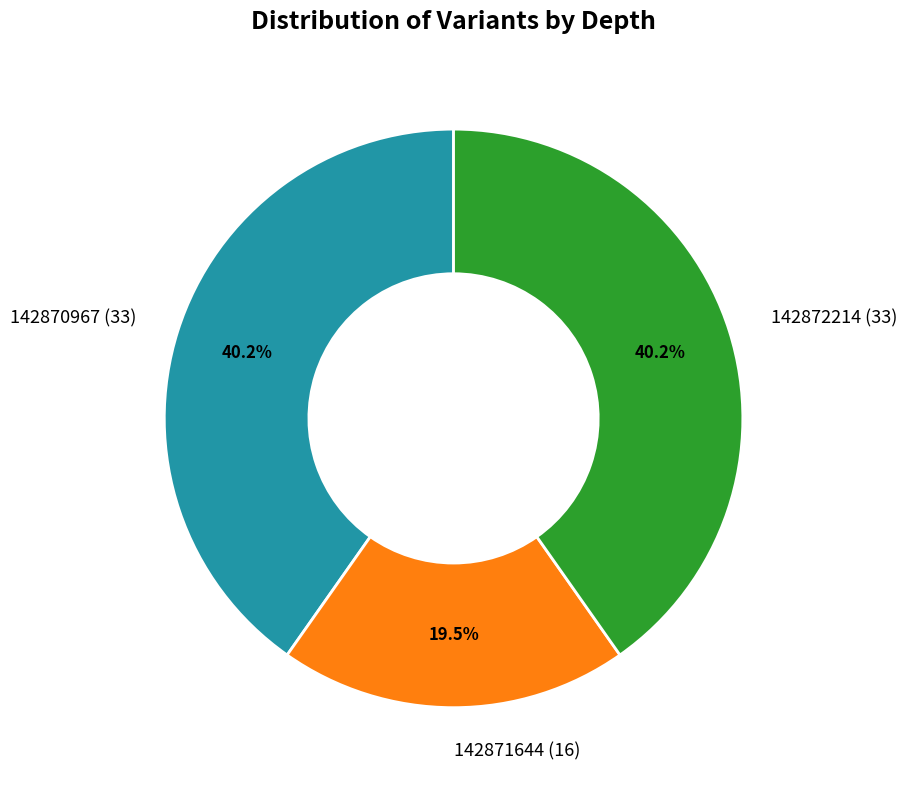

Is it true that 142870967 is 40% of the pie?

True